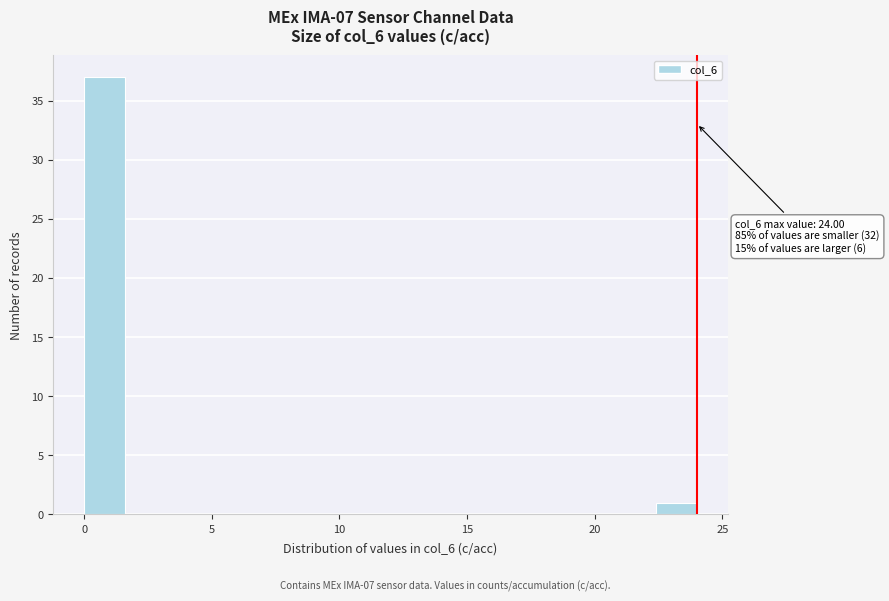

Around what value on the x-axis is the tallest bar? Give the approximate position of its centre, as read against the axis.

1.0